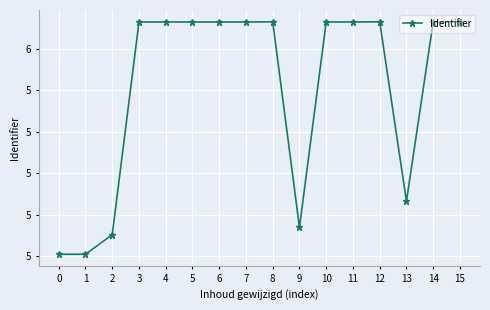

At which label does the data first exceed 6064675?

6